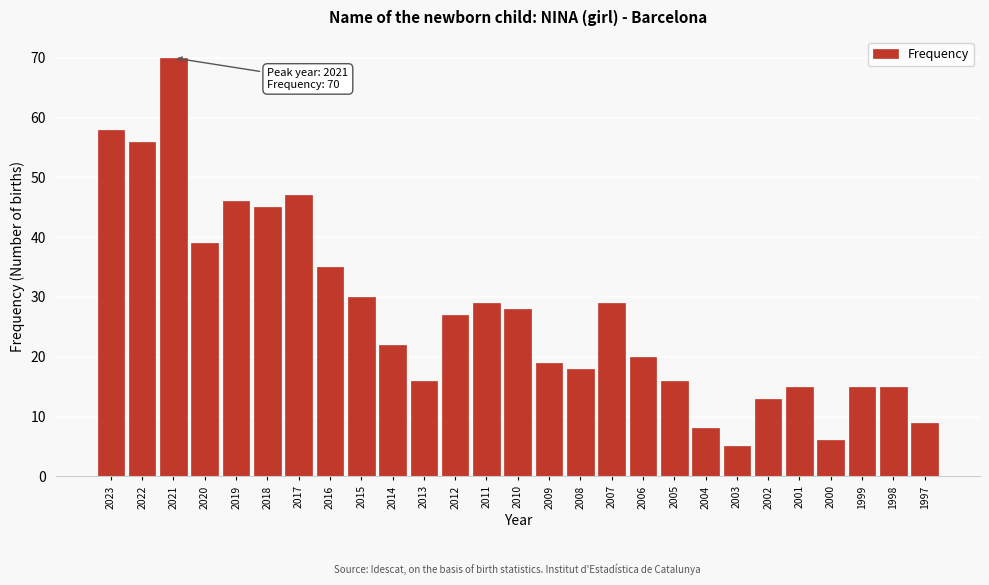

Reading left to right, extract all data points from this chart.

2023=58	2022=56	2021=70	2020=39	2019=46	2018=45	2017=47	2016=35	2015=30	2014=22	2013=16	2012=27	2011=29	2010=28	2009=19	2008=18	2007=29	2006=20	2005=16	2004=8	2003=5	2002=13	2001=15	2000=6	1999=15	1998=15	1997=9